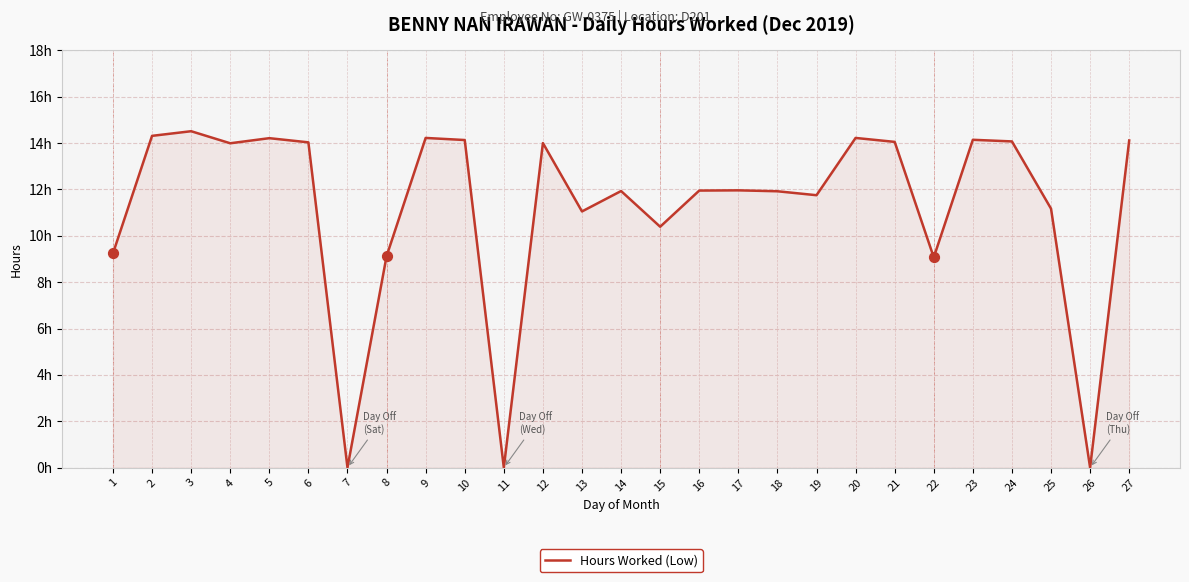

Which has a higher value, 24 or 14?

24